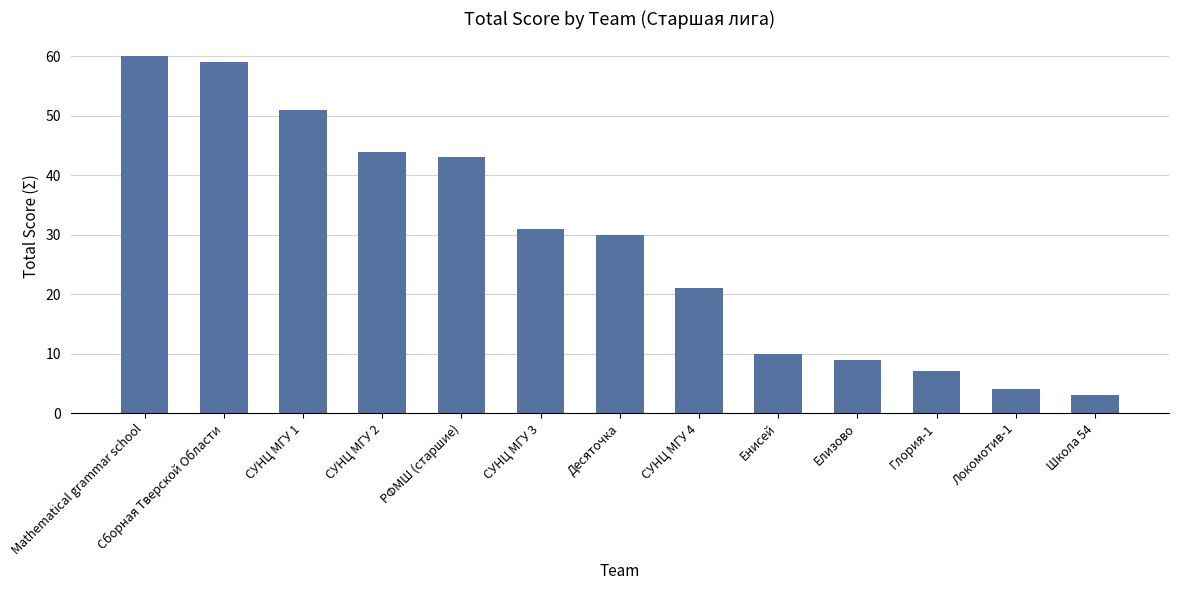

At which label is the value closest to 31?

СУНЦ МГУ 3